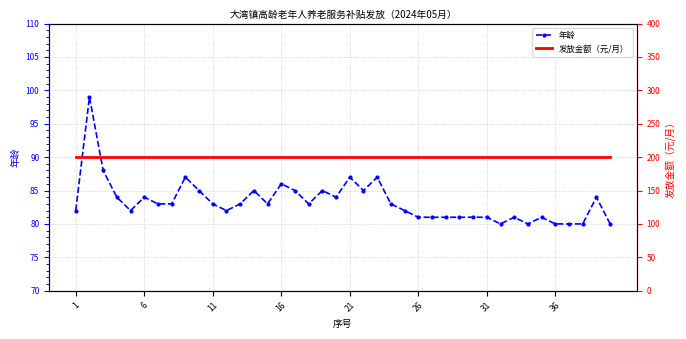

What is the maximum value for 年龄?

99